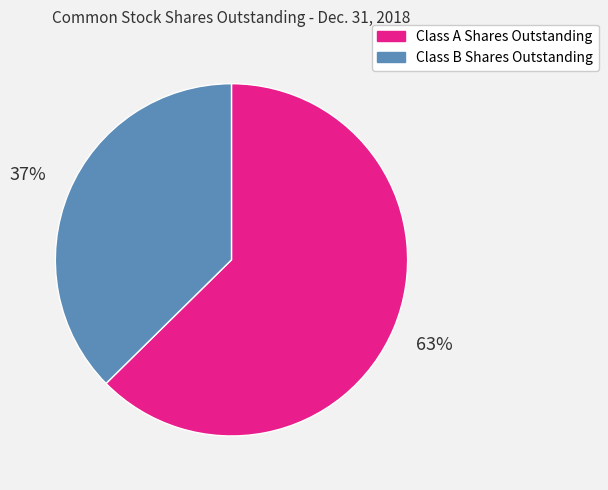

What is the smallest slice in the pie chart?

Class B Shares Outstanding